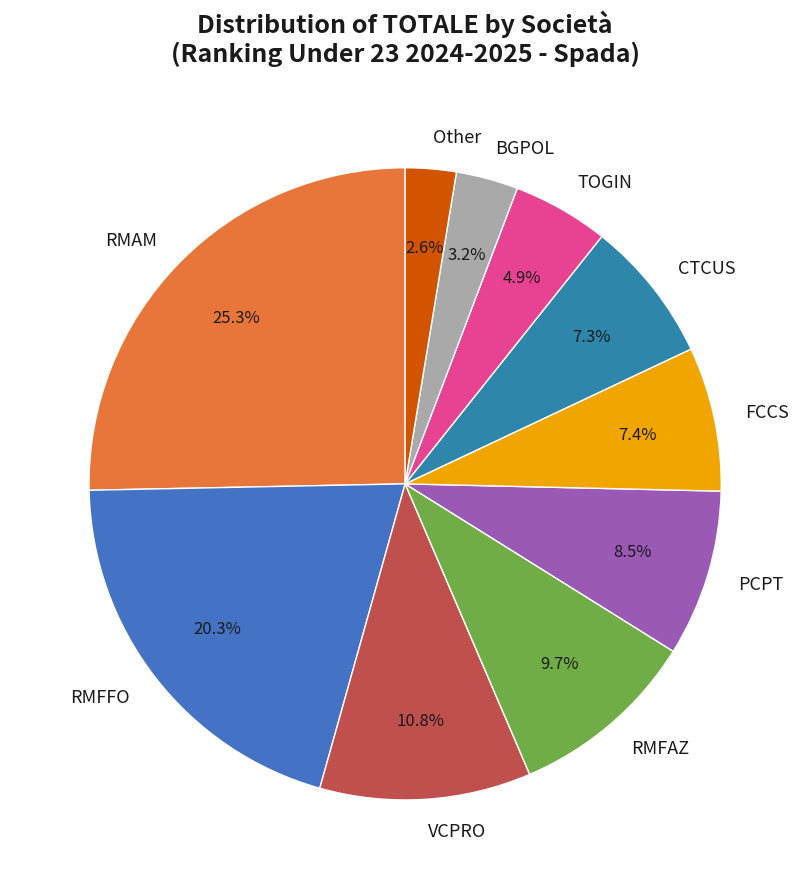

Which slice is the largest?

RMAM